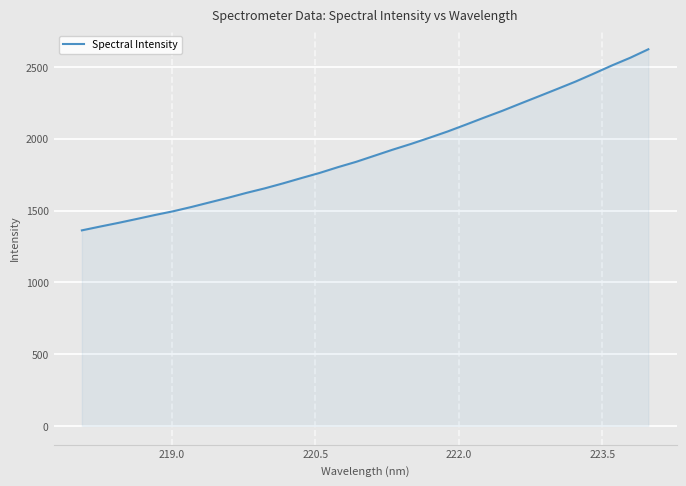

What is the greatest value displayed?

2624.0